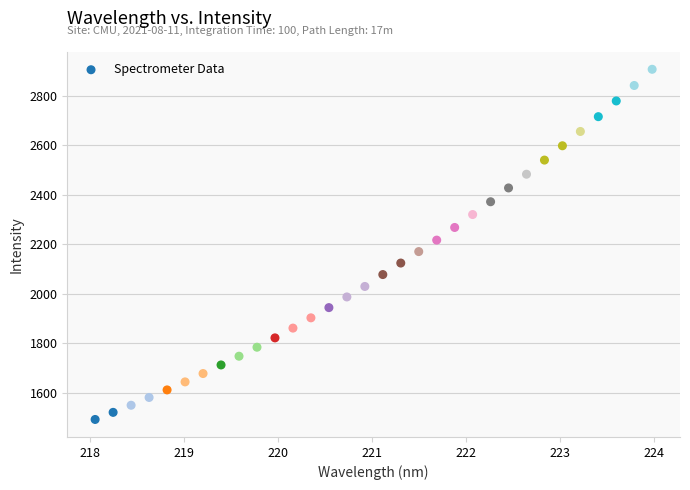

What is the range of X values (max minus min)?

5.9